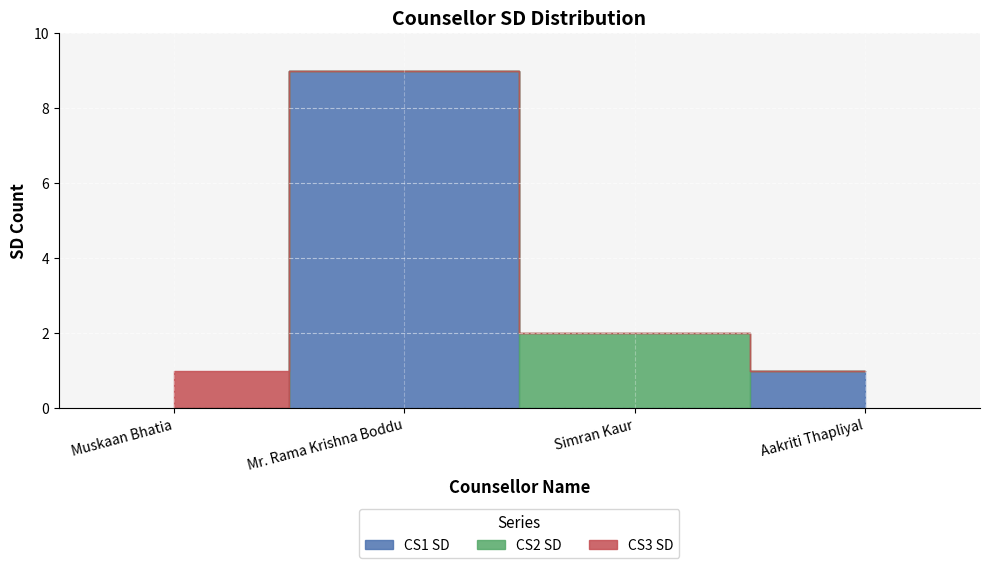

Reading left to right, transcribe all the data shown in this chart.

CS1 SD: 0	9	0	1
CS2 SD: 0	0	2	0
CS3 SD: 1	0	0	0